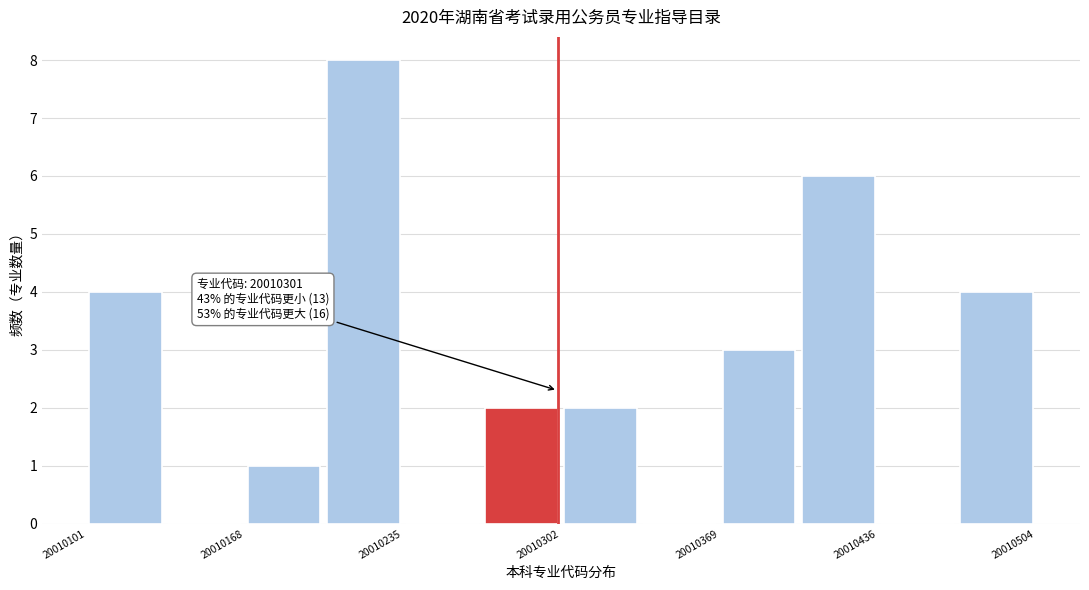

Around what value on the x-axis is the tallest bar? Give the approximate position of its centre, as read against the axis.

20010220